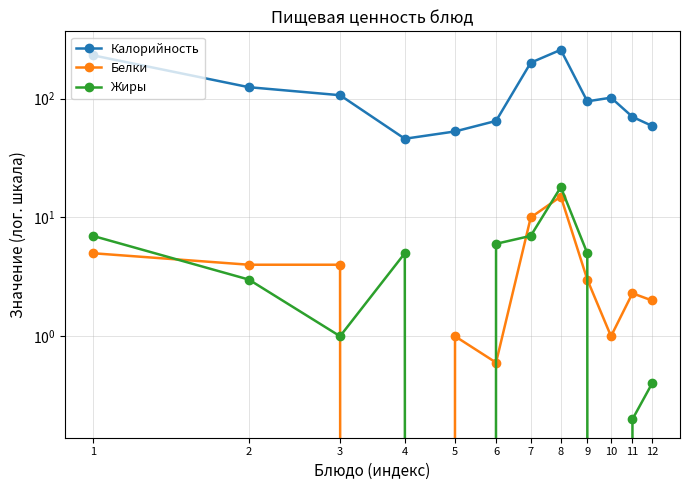

True or false: Жиры has more than 1 points higher than both neighbors.

True